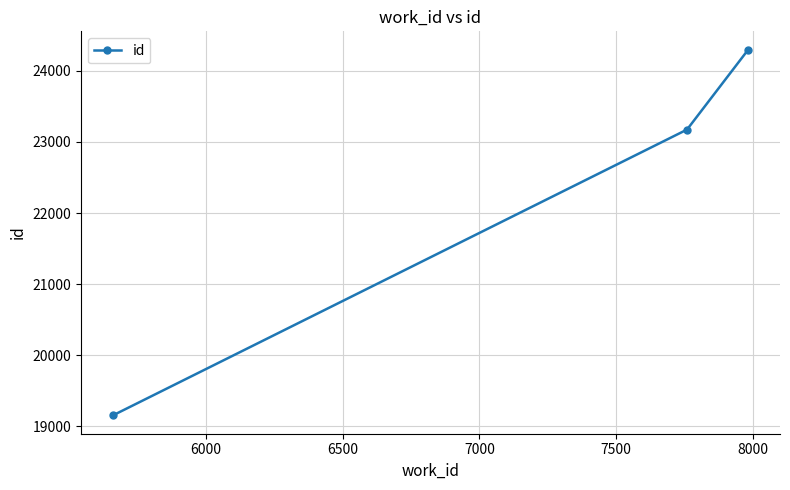

How many categories are shown in the chart?

3